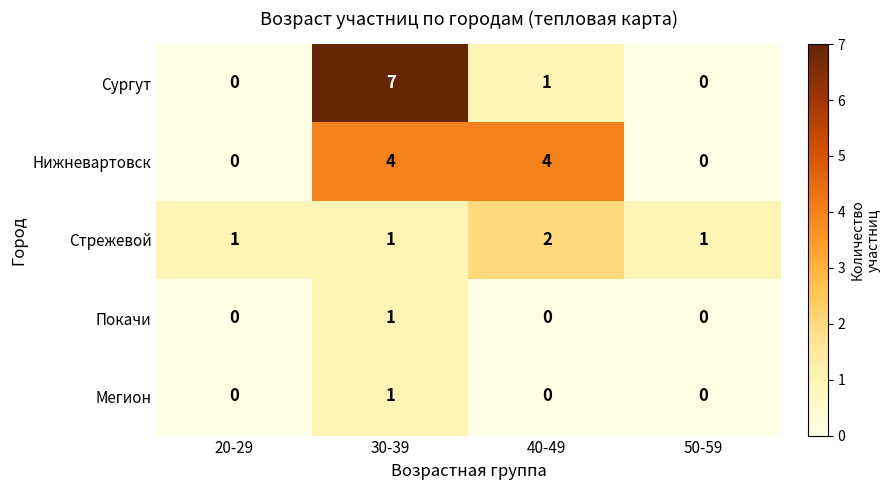

Reading left to right, what are all the values shown in this chart?

Сургут: 20-29=0	30-39=7	40-49=1	50-59=0
Нижневартовск: 20-29=0	30-39=4	40-49=4	50-59=0
Стрежевой: 20-29=1	30-39=1	40-49=2	50-59=1
Покачи: 20-29=0	30-39=1	40-49=0	50-59=0
Мегион: 20-29=0	30-39=1	40-49=0	50-59=0